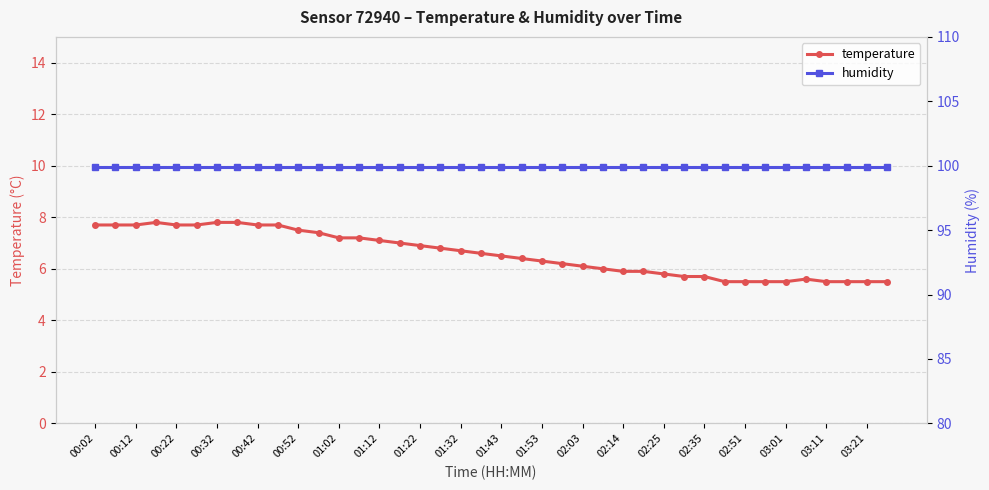

What are all the series names shown in the legend?

temperature, humidity